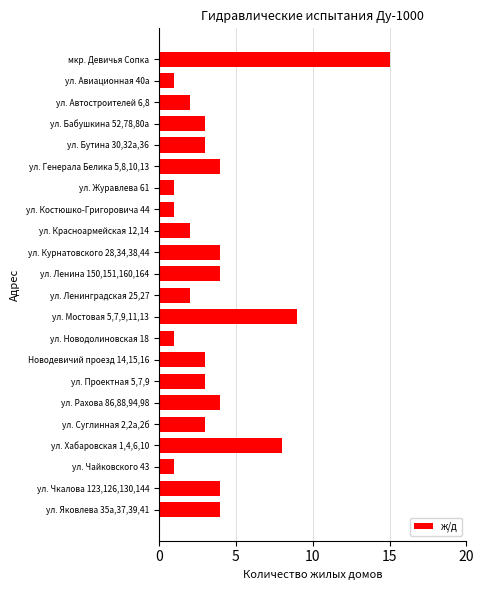

How many distinct data groups are displayed?

1